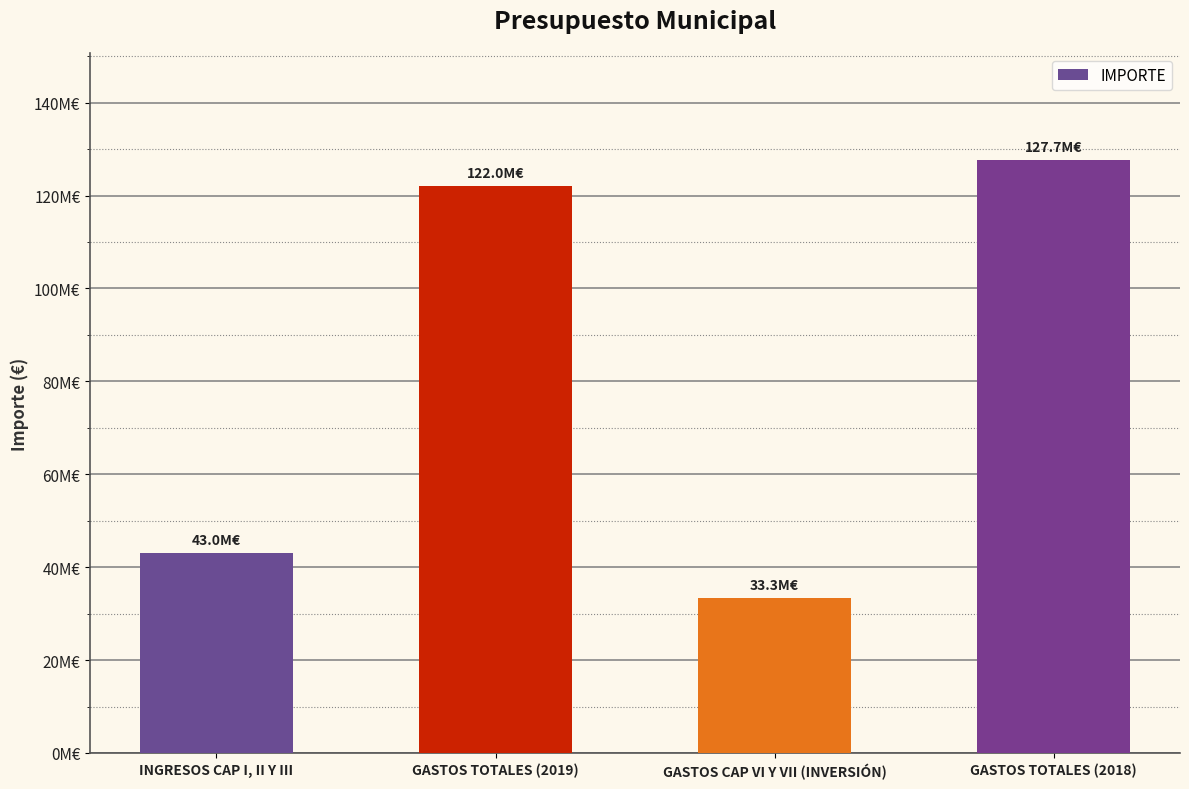

Rank the categories by value from lowest to highest.

GASTOS CAP VI Y VII (INVERSIÓN), INGRESOS CAP I, II Y III, GASTOS TOTALES (2019), GASTOS TOTALES (2018)